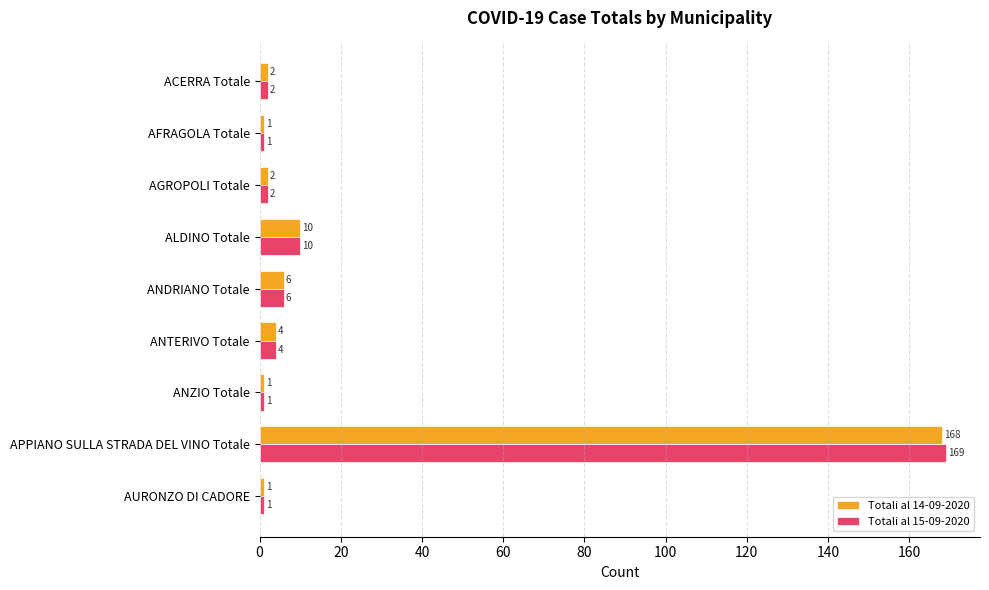

What is the maximum value for Totali al 15-09-2020?

169